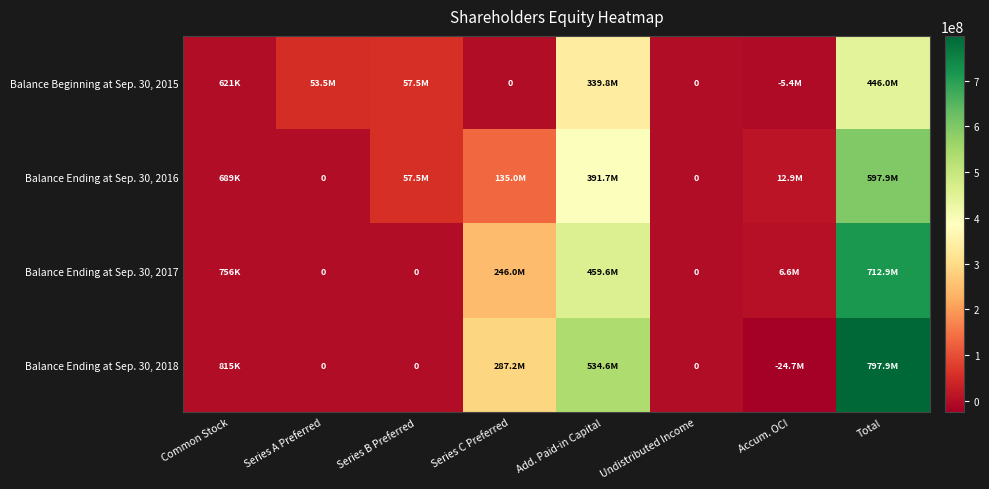

Which category has the lowest value in the Balance Ending at Sep. 30, 2016 series?

Series A Preferred